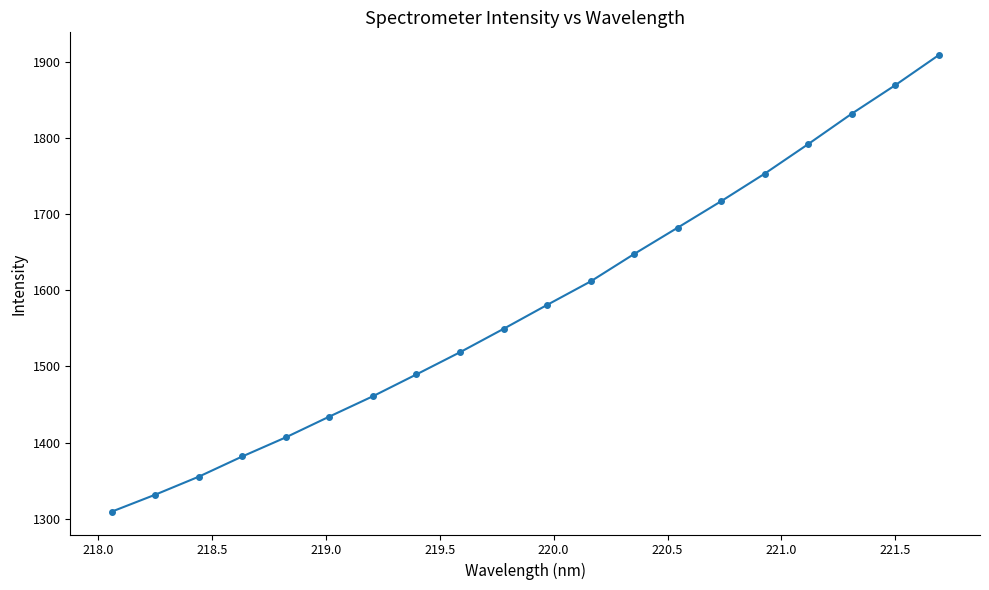

What is the value of the 11th point from the left?

1580.7